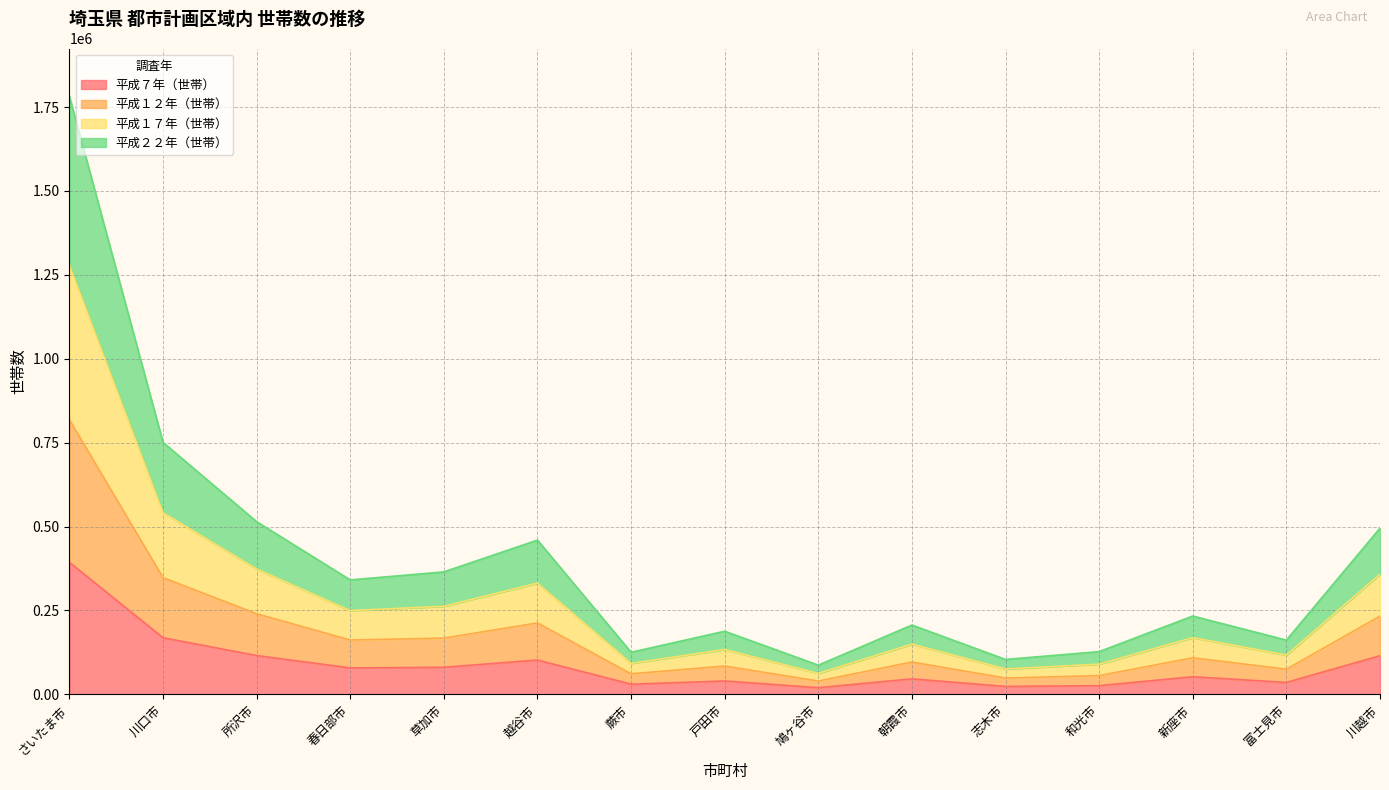

At which category is the sum across all series the highest?

さいたま市